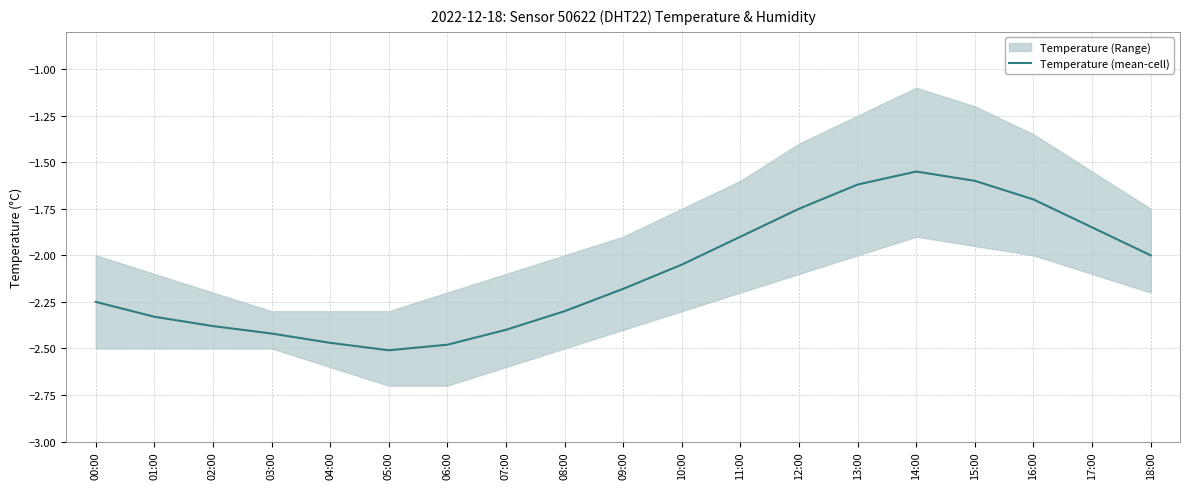

Reading left to right, list all the values displayed in this chart.

-2.2	-2.3	-2.4	-2.4	-2.5	-2.5	-2.5	-2.4	-2.3	-2.2	-2.0	-1.9	-1.8	-1.6	-1.6	-1.6	-1.7	-1.9	-2.0